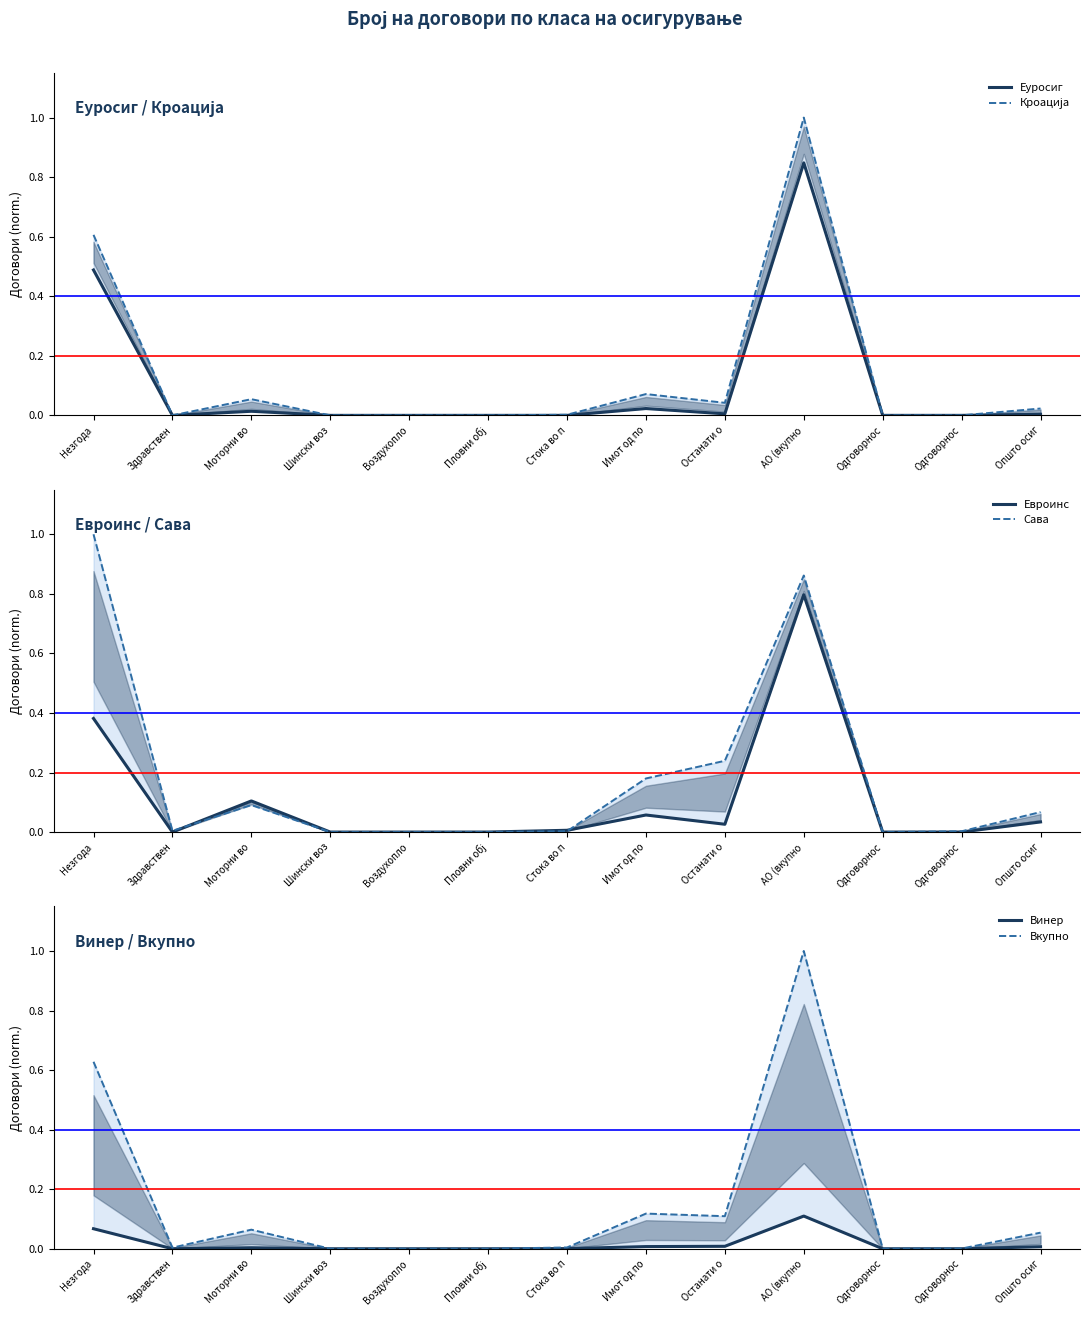

Reading right to left, extract all data points from this chart.

Еуросиг: 0.0	0.0	0.0	0.8	0.0	0.0	0.0	0.0	0.0	0.0	0.0	0.0	0.5
Кроација: 0.0	0.0	0.0	1.0	0.0	0.1	0.0	0.0	0.0	0.0	0.1	0.0	0.6
Евроинс: 0.0	0.0	0.0	0.8	0.0	0.1	0.0	0.0	0.0	0.0	0.1	0.0	0.4
Сава: 0.1	0.0	0.0	0.9	0.2	0.2	0.0	0.0	0.0	0.0	0.1	0.0	1.0
Винер: 0.0	0.0	0.0	0.1	0.0	0.0	0.0	0.0	0.0	0.0	0.0	0.0	0.1
Вкупно: 0.1	0.0	0.0	1.0	0.1	0.1	0.0	0.0	0.0	0.0	0.1	0.0	0.6